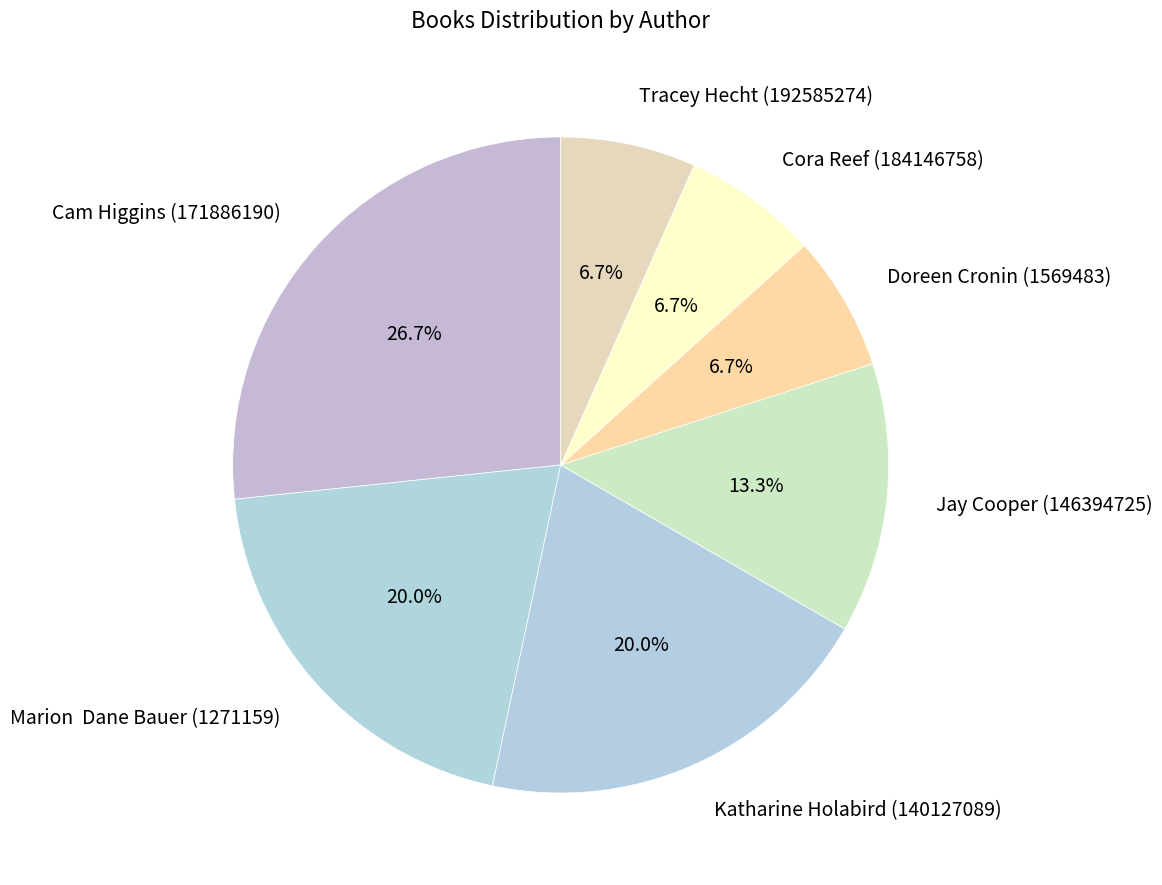

Does any single category account for the majority?

No